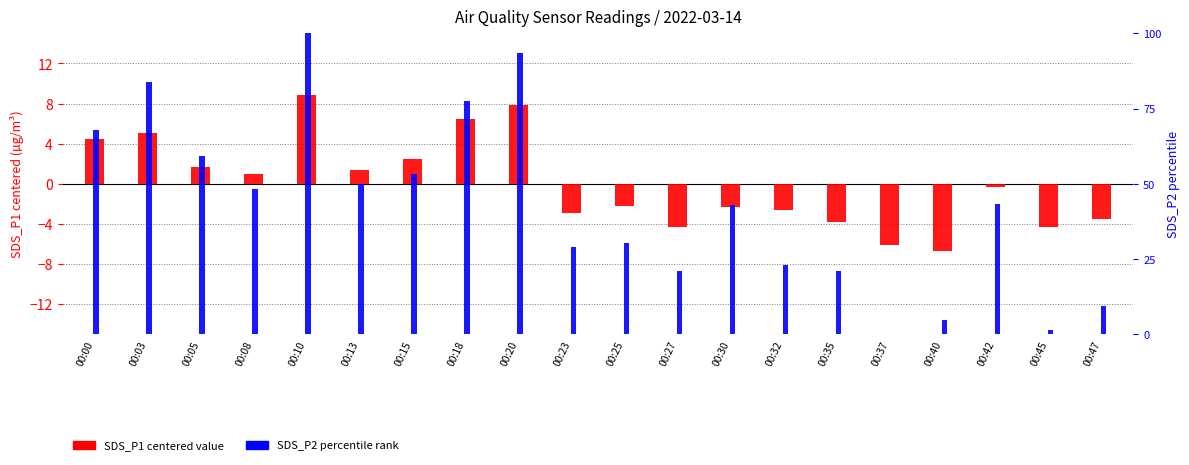

How many values in SDS_P1 (centered) are below zero?

11